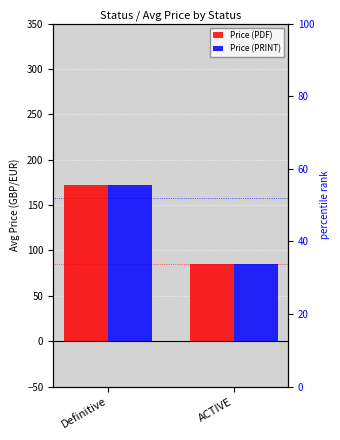

At which category is the sum across all series the highest?

Definitive